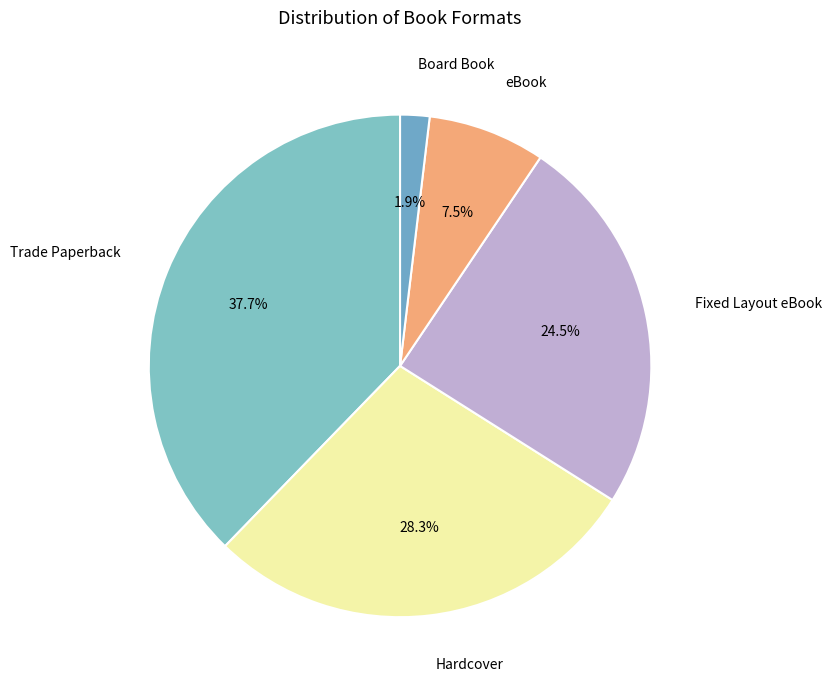

What is the smallest slice in the pie chart?

Board Book